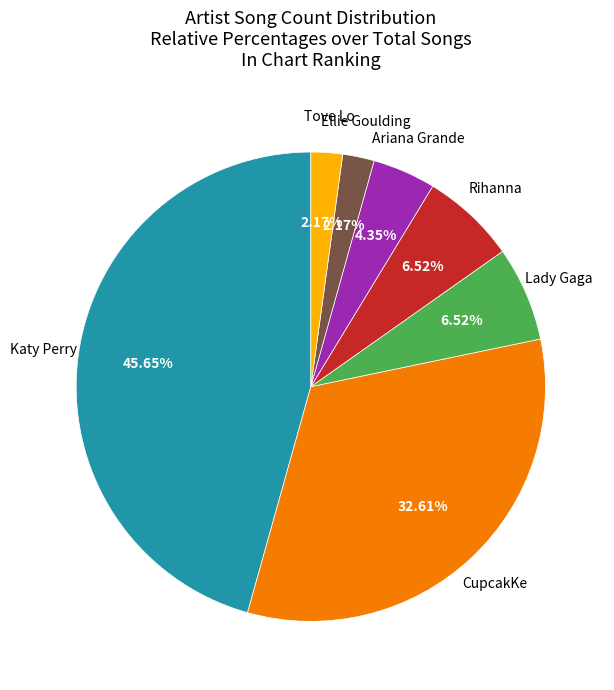

Is there a majority slice in this chart?

No